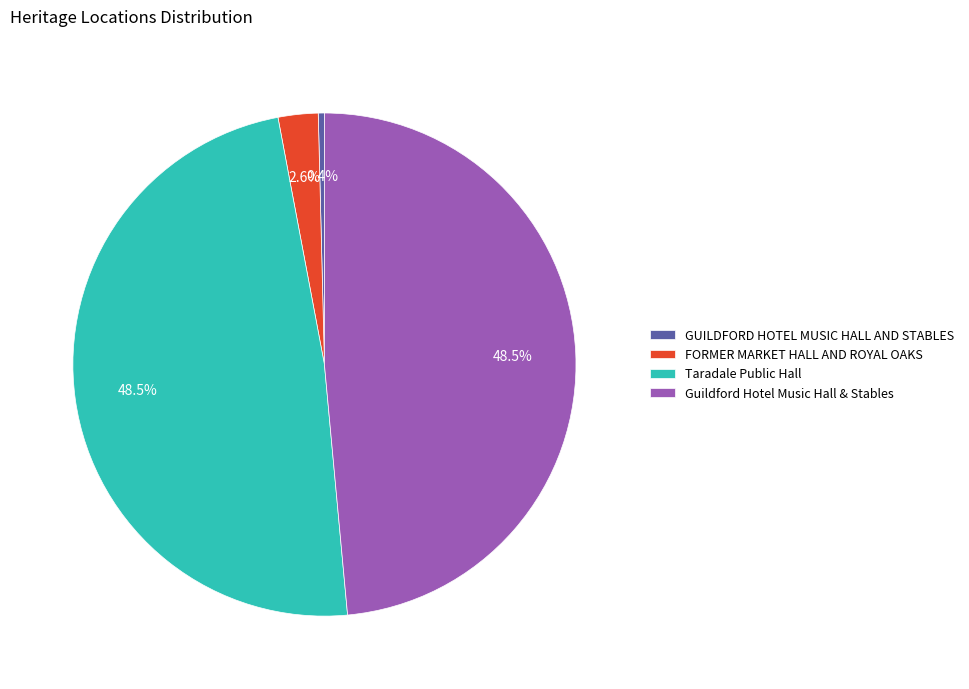

The GUILDFORD HOTEL MUSIC HALL AND STABLES slice represents 0% of the pie. True or false?

True